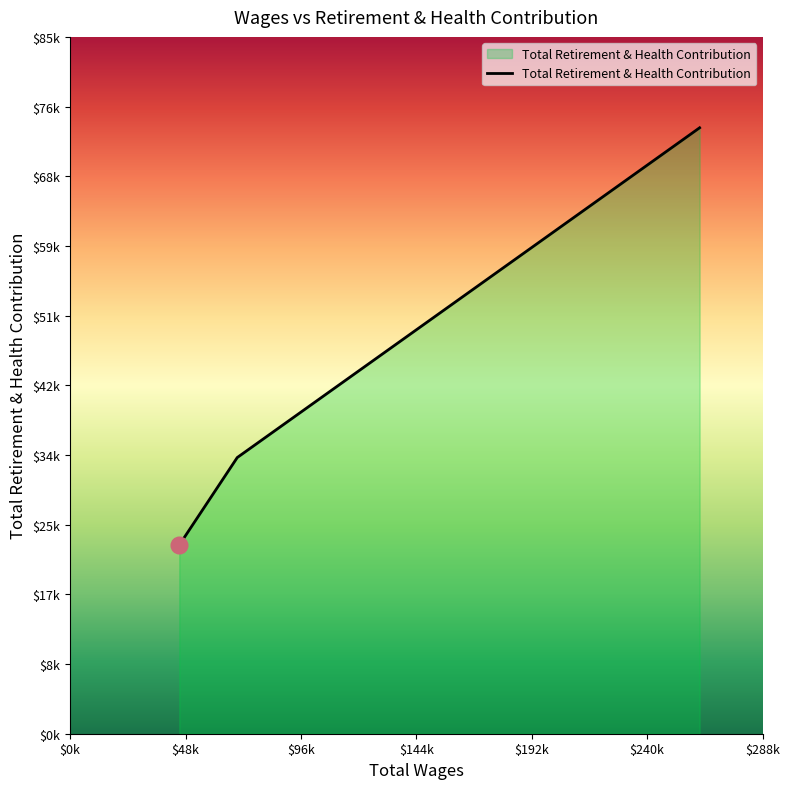

What is the sum of all values?

131420